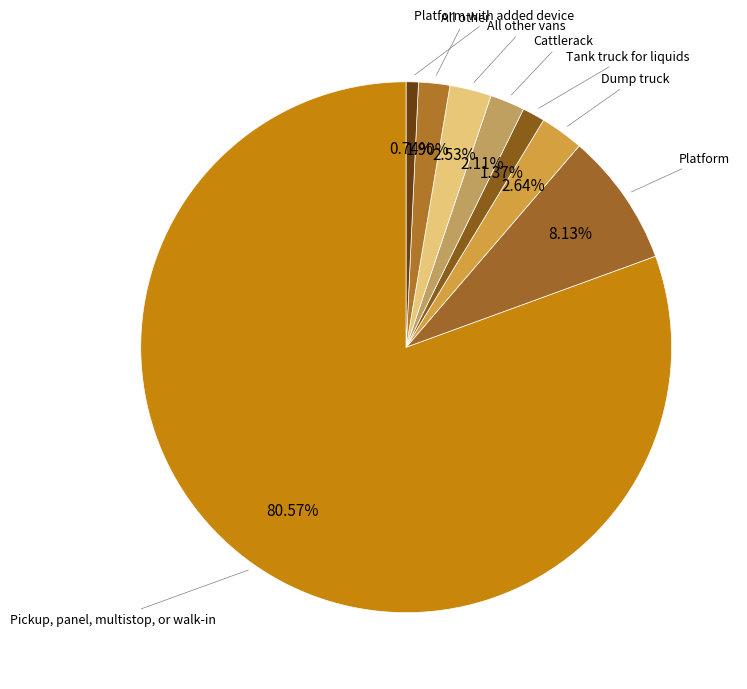

Count the number of slices in the pie.

8